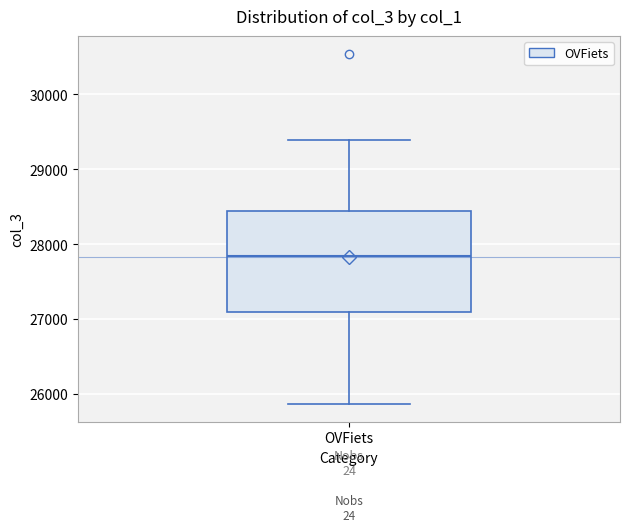

Read this box plot against the y-axis: the position of the median line, the range covered by the box, and the ends of both whiskers. The values are not printed on the chart, so give them approximately, as read against the axis.

median 27800, box 27100 to 28400, whiskers 25900 to 29400